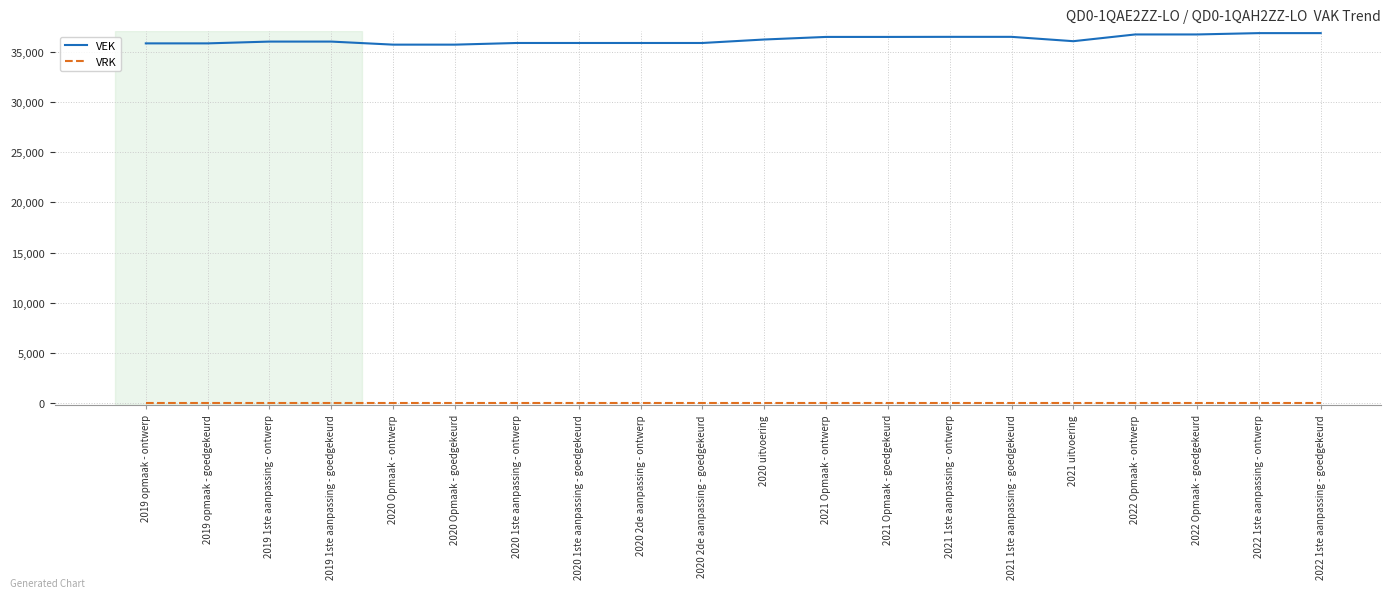

What position from the right is 2022 Opmaak - goedgekeurd?

3